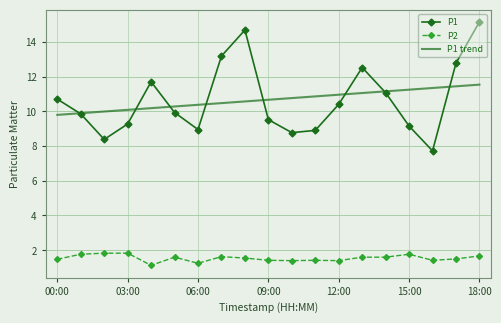

What is the minimum value shown in the chart?

1.1